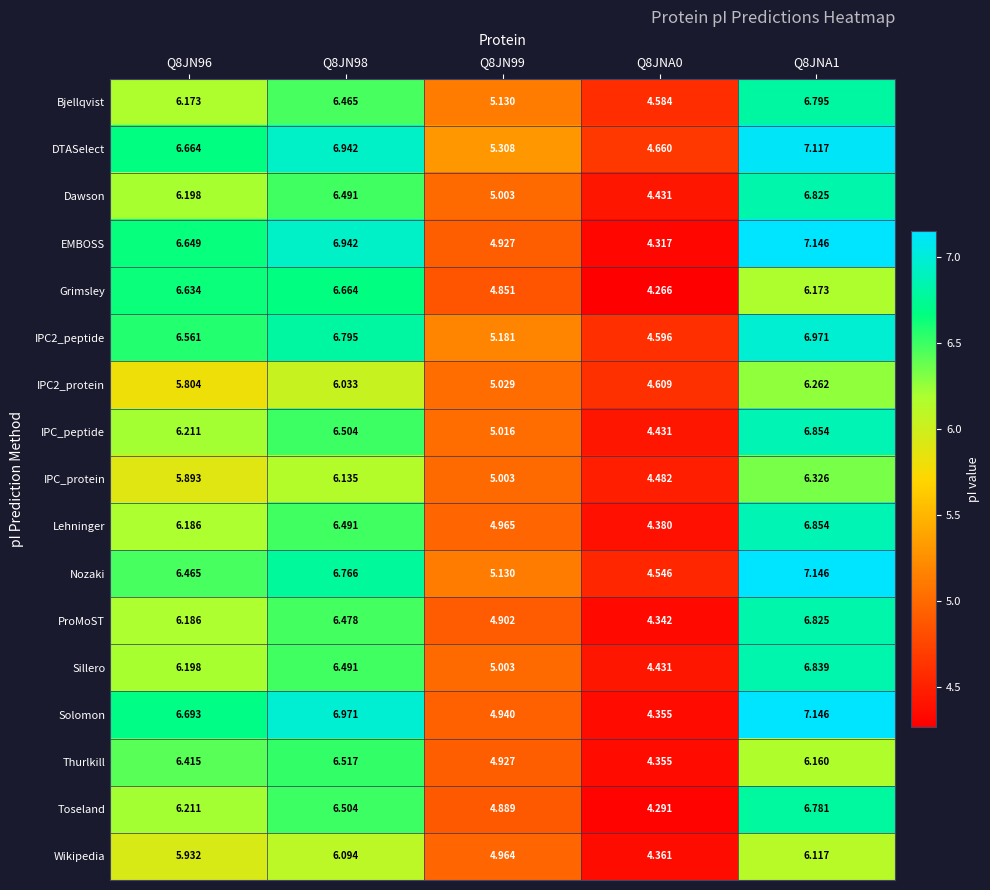

Which series has the largest total across all categories?

DTASelect